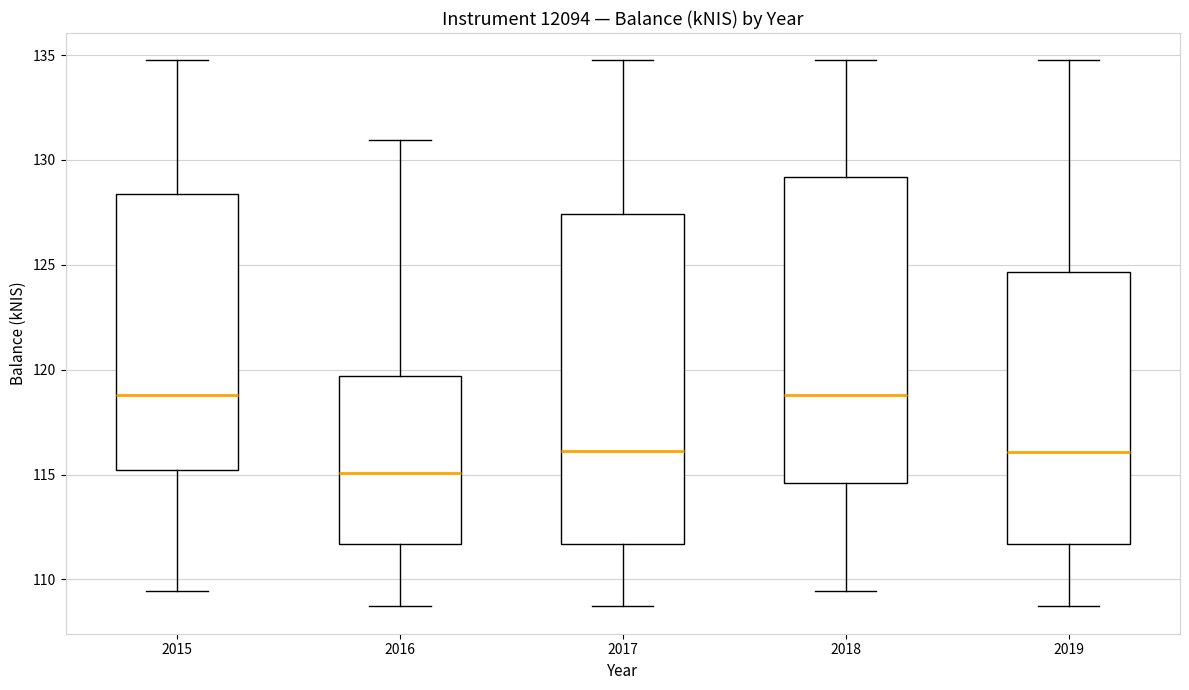

Which box has the lowest median line?

2016